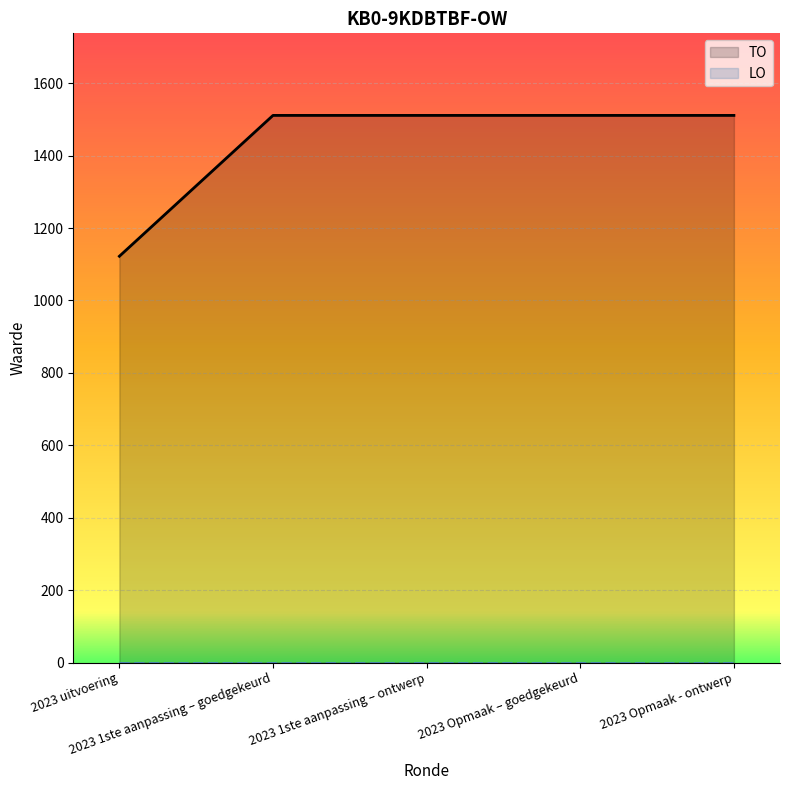

Reading right to left, transcribe all the data shown in this chart.

2023 Opmaak - ontwerp=1511	2023 Opmaak – goedgekeurd=1511	2023 1ste aanpassing – ontwerp=1511	2023 1ste aanpassing – goedgekeurd=1511	2023 uitvoering=1122